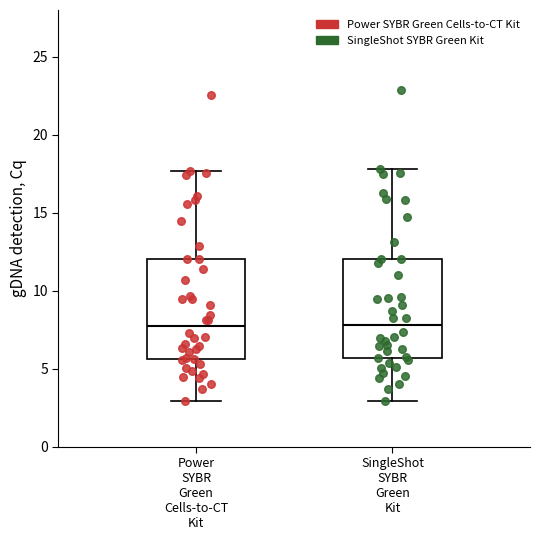

Where does the lower whisker of the box for Power SYBR Green Cells-to-CT Kit end on the y-axis? The values are not printed on the chart, so give them approximately, as read against the axis.

3.0